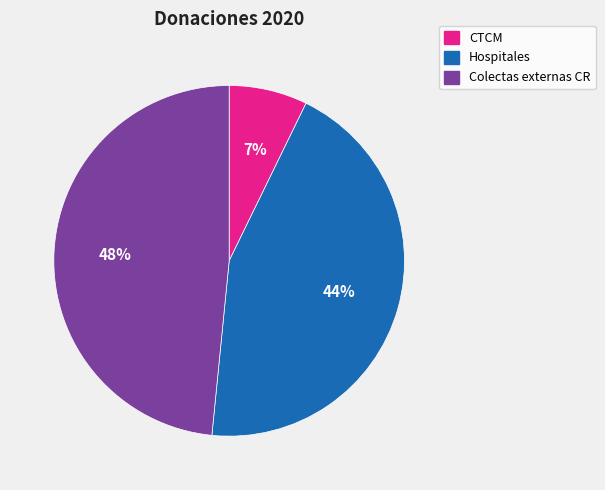

To the nearest percent, what portion does Colectas externas CR represent?

48%